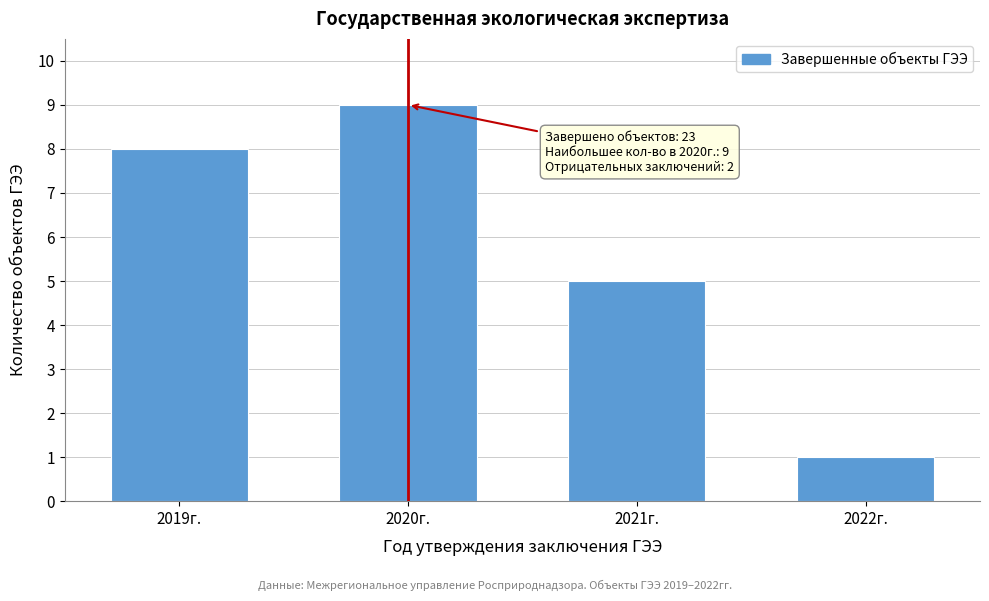

Reading right to left, extract all data points from this chart.

2022г.=1	2021г.=5	2020г.=9	2019г.=8